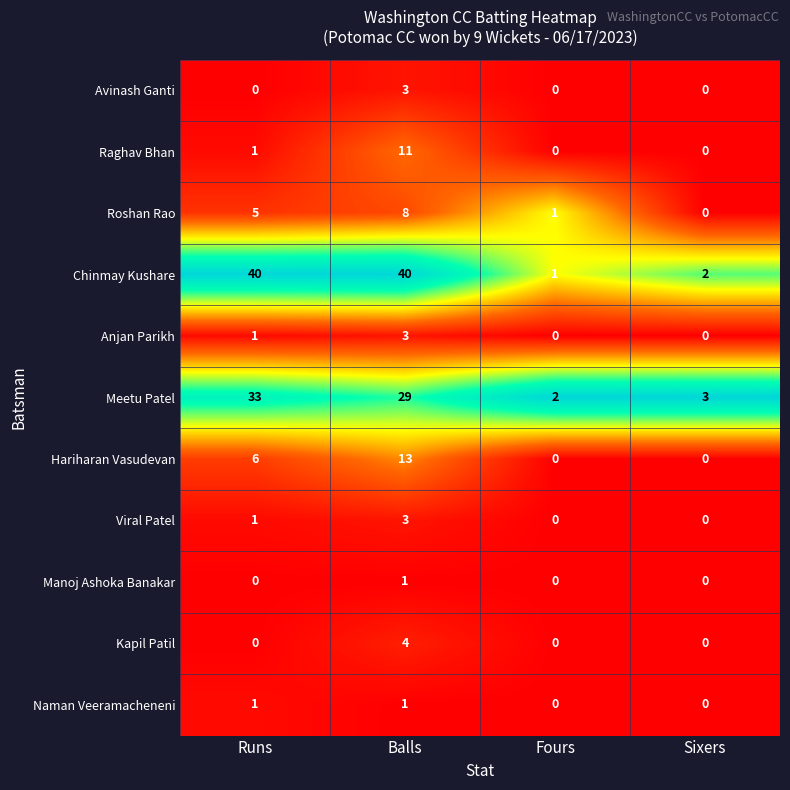

What is the total value across all series at Runs?

88